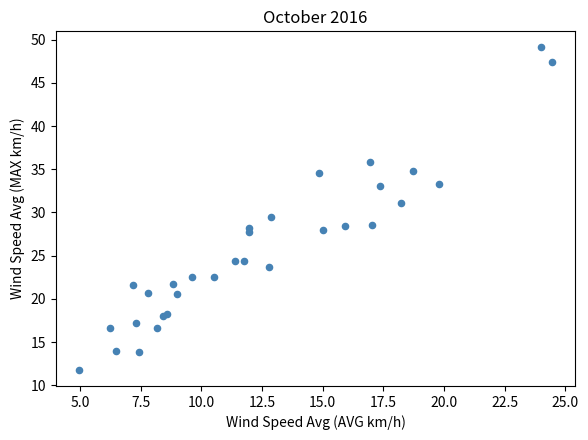

What Y value in the scatter plot is closest to 30?

29.5